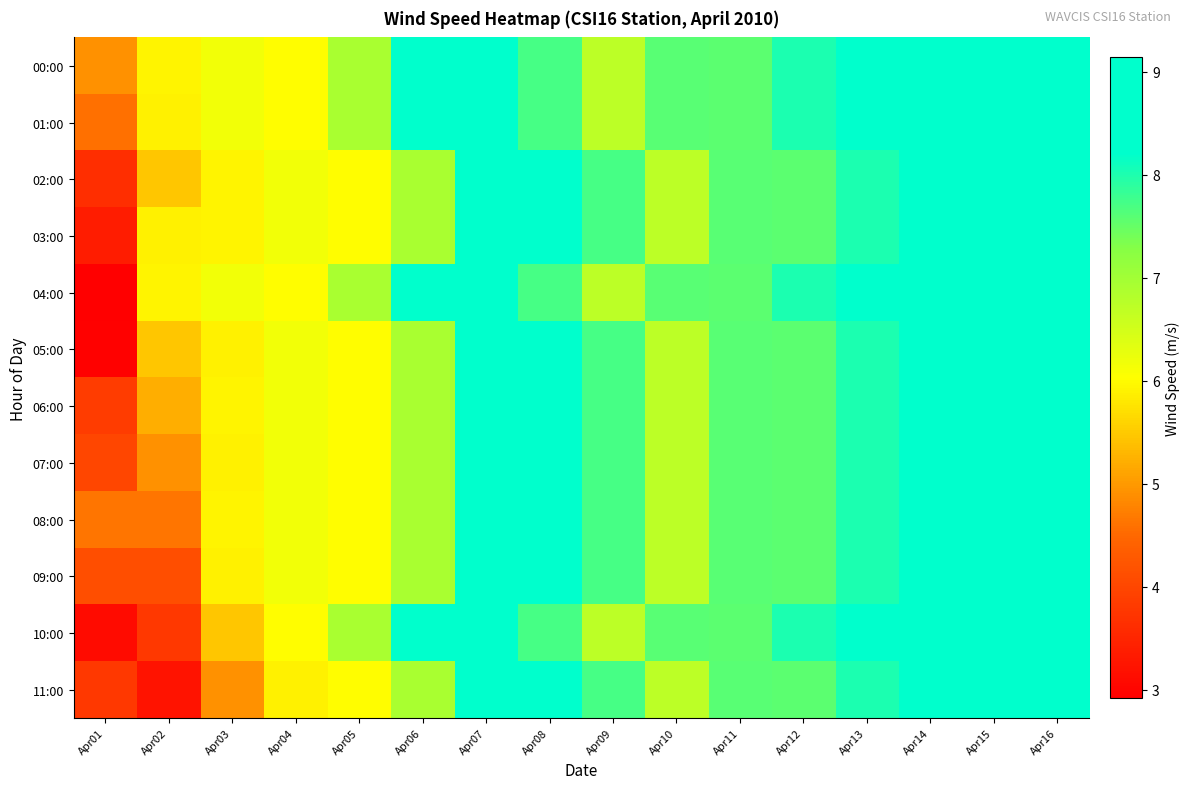

Which series has the largest range (max minus min)?

04:00